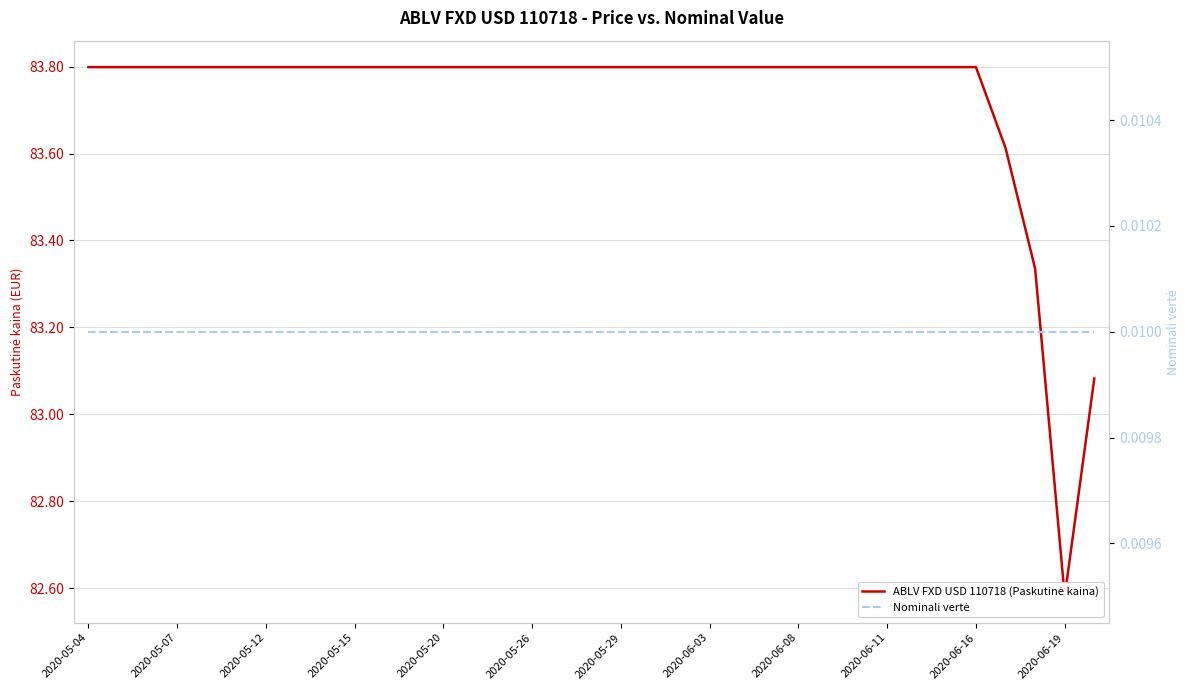

True or false: ABLV FXD USD 110718 (Paskutinė kaina) and Nominali vertė cross at least once.

False